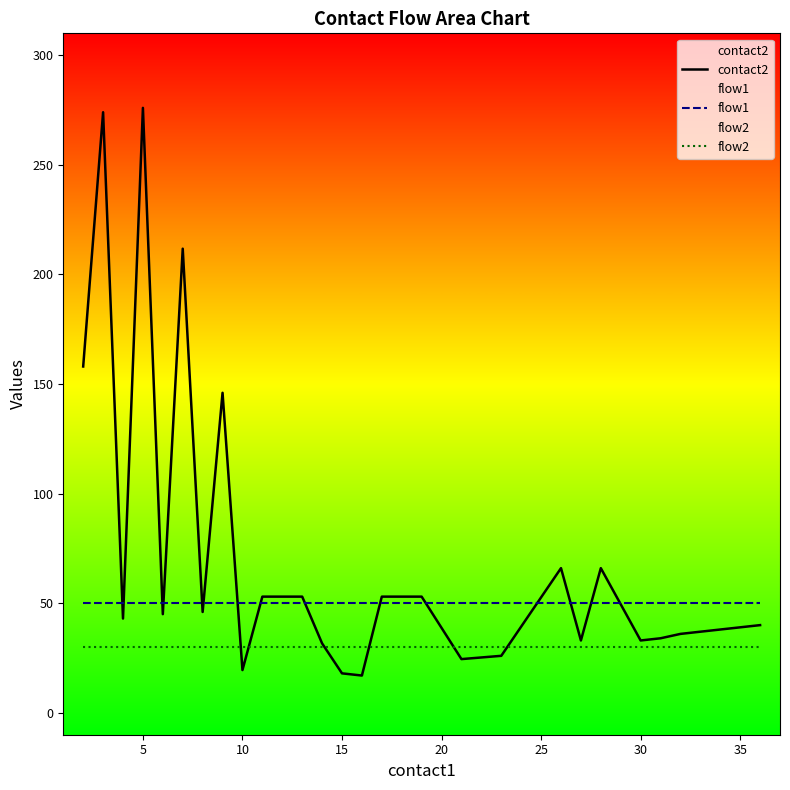

True or false: flow2 and flow1 cross at least once.

False